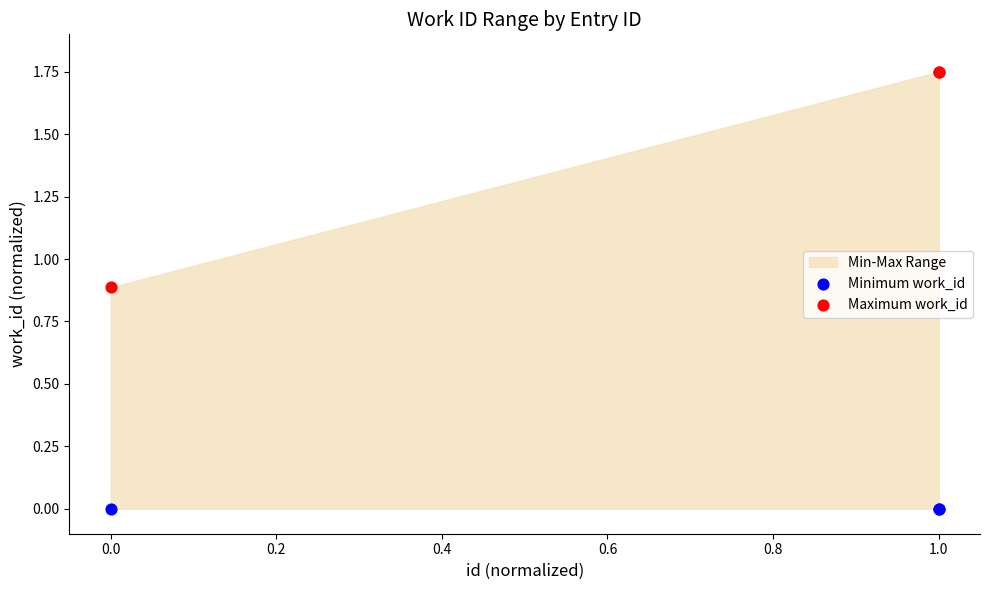

Which series contains the lowest Y value?

Minimum work_id